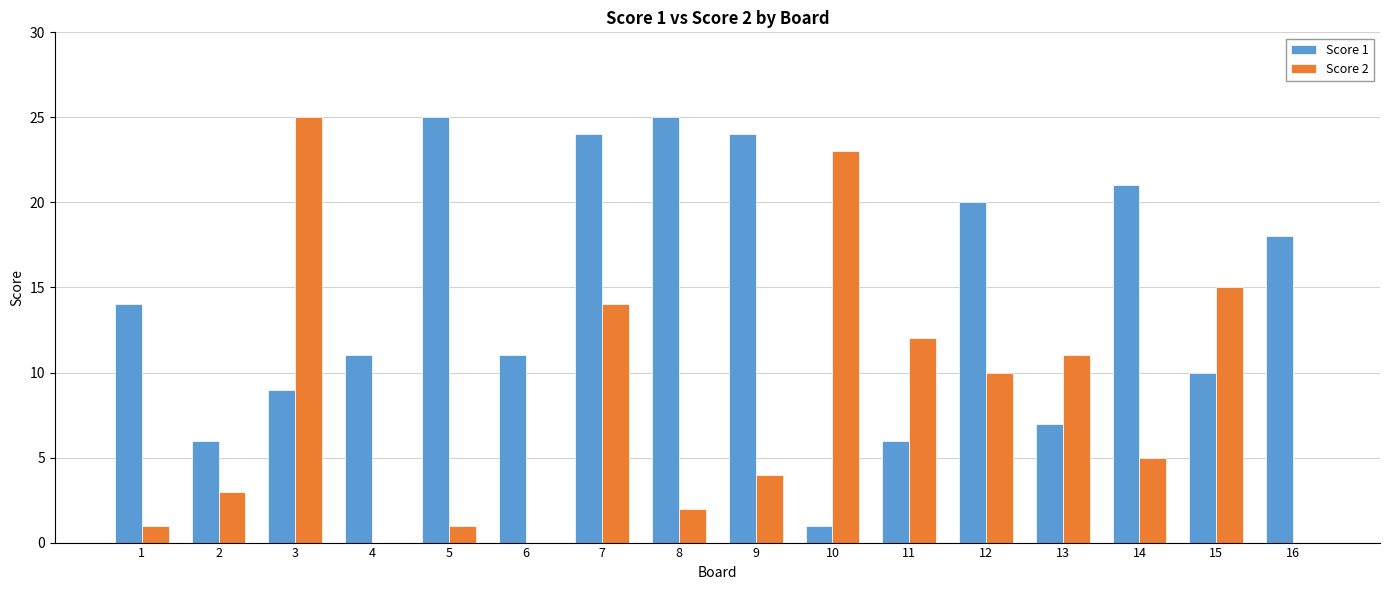

Read the Score 1 value at 15, to the nearest 10.

10